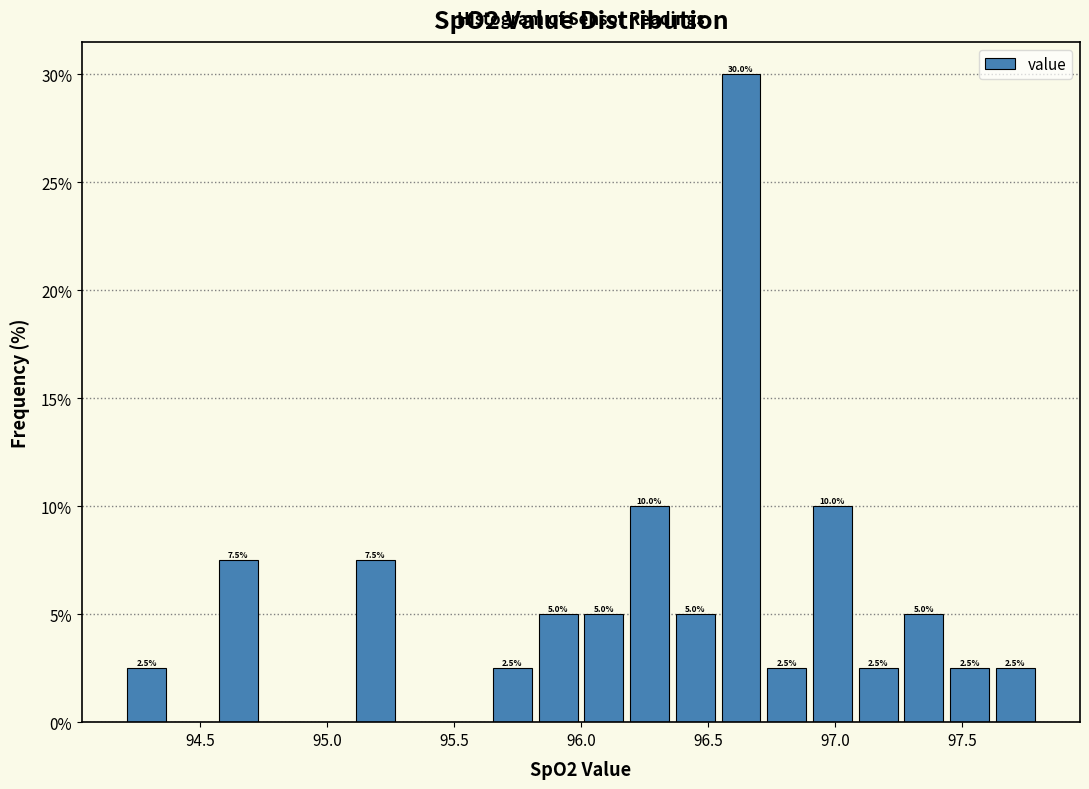

Read against the x-axis, roughly where is the centre of the tallest bar?

96.65